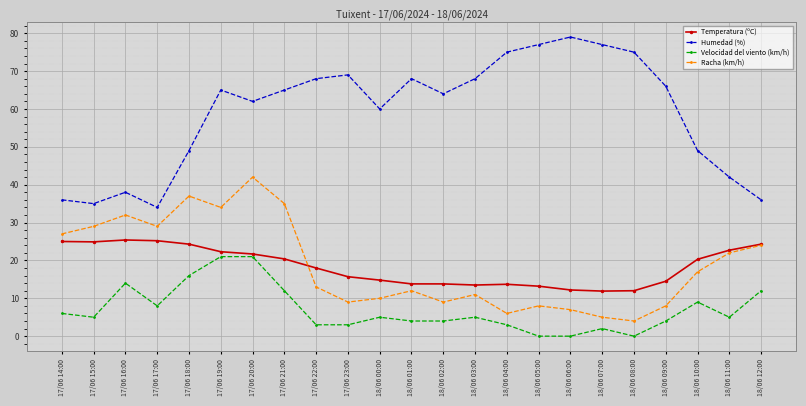

At which category does Velocidad del viento (km/h) reach its first local peak?

17/06 16:00